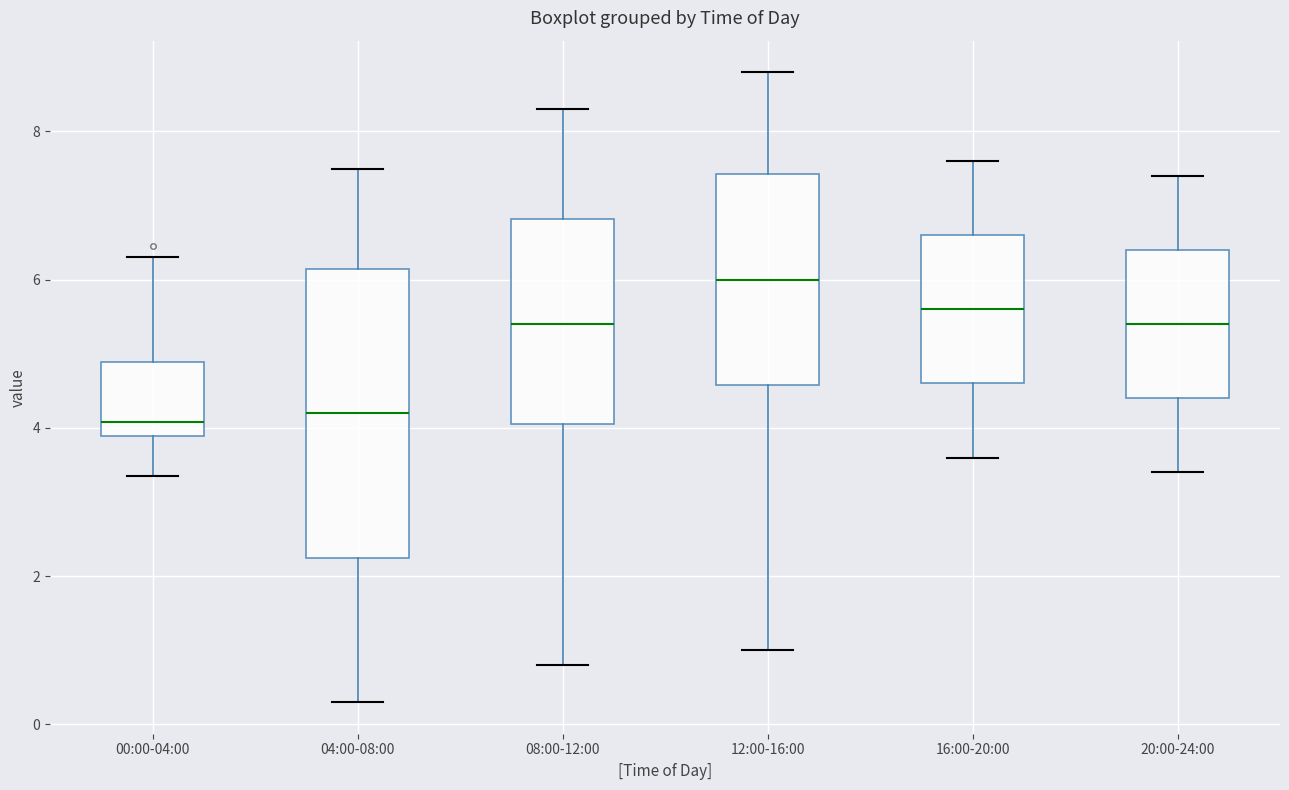

Which box's median line is the highest?

12:00-16:00